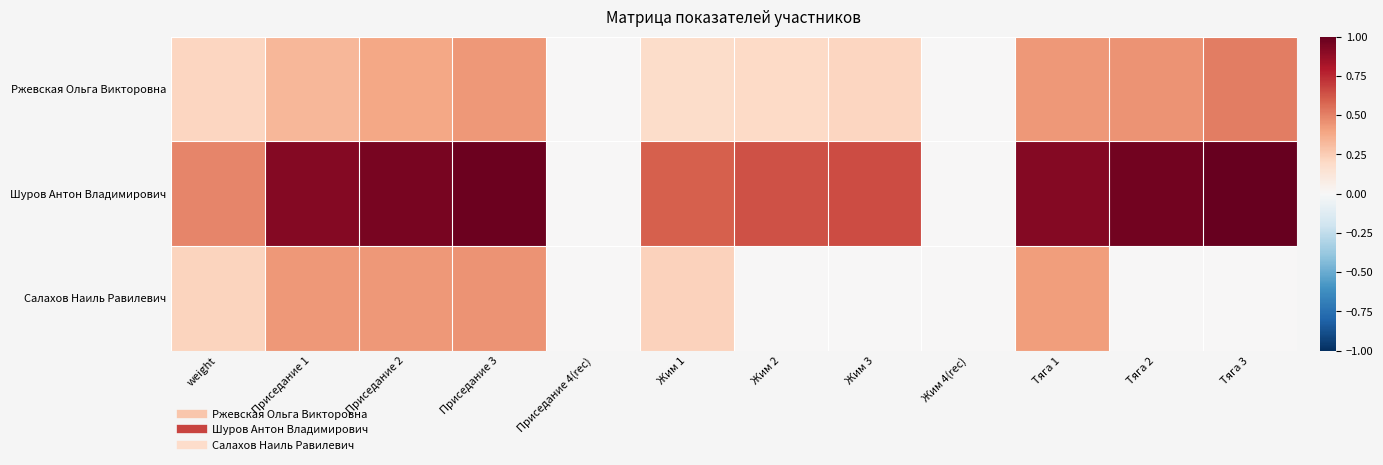

Reading left to right, what are all the values shown in this chart?

Ржевская Ольга Викторовна: weight=0.2	Приседание 1=0.3	Приседание 2=0.4	Приседание 3=0.4	Приседание 4(rec)=0.0	Жим 1=0.2	Жим 2=0.2	Жим 3=0.2	Жим 4(rec)=0.0	Тяга 1=0.4	Тяга 2=0.5	Тяга 3=0.5
Шуров Антон Владимирович: weight=0.5	Приседание 1=0.9	Приседание 2=0.9	Приседание 3=1.0	Приседание 4(rec)=0.0	Жим 1=0.6	Жим 2=0.6	Жим 3=0.7	Жим 4(rec)=0.0	Тяга 1=0.9	Тяга 2=1.0	Тяга 3=1.0
Салахов Наиль Равилевич: weight=0.2	Приседание 1=0.4	Приседание 2=0.4	Приседание 3=0.5	Приседание 4(rec)=0.0	Жим 1=0.2	Жим 2=0.0	Жим 3=0.0	Жим 4(rec)=0.0	Тяга 1=0.4	Тяга 2=0.0	Тяга 3=0.0